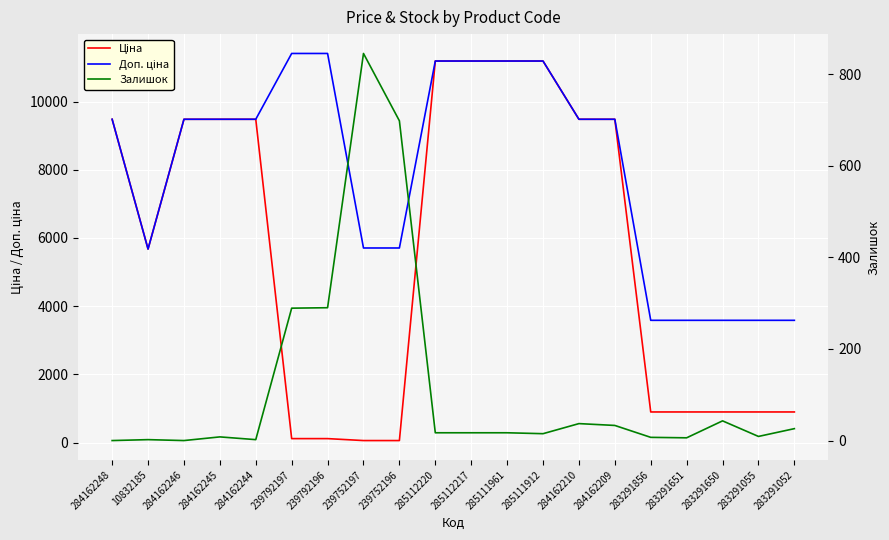

What is the sum of all Ціна values?

112128.7